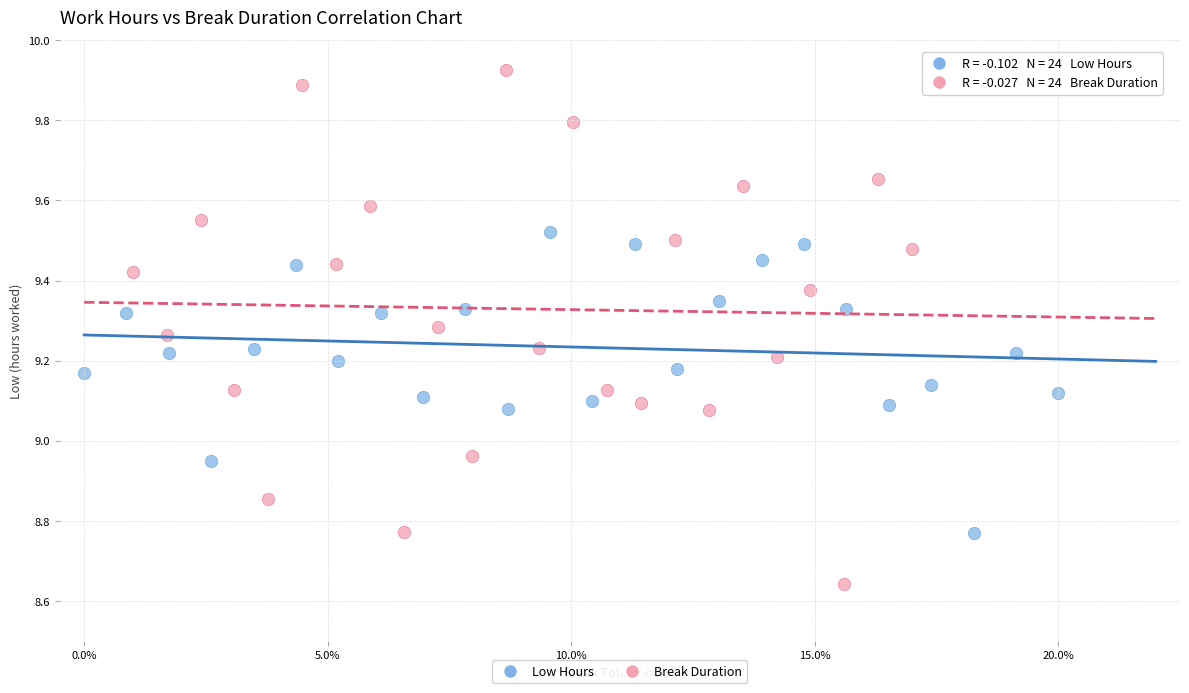

Which series has the largest Y range (max minus min)?

Break Duration